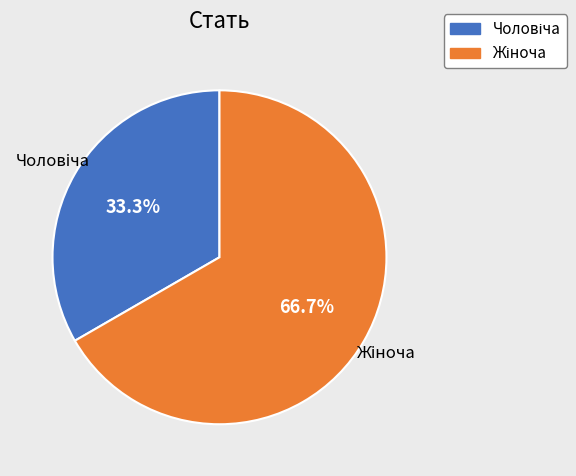

Is there a majority slice in this chart?

Yes